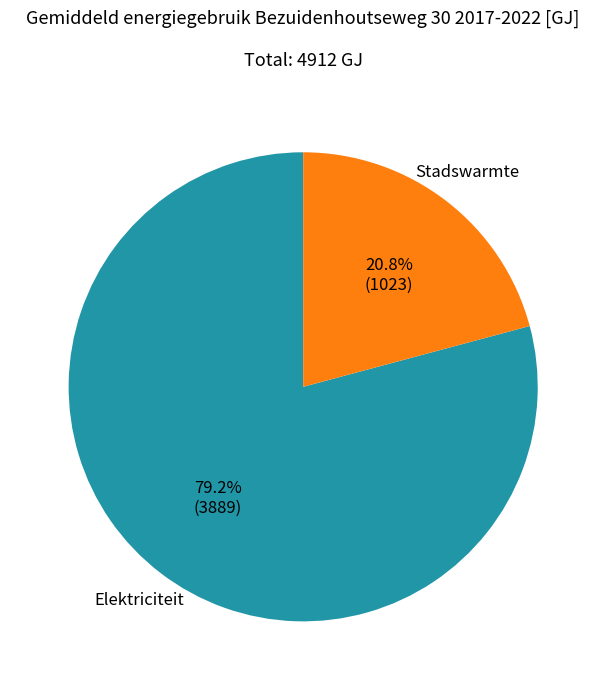

How many slices are in this pie chart?

2